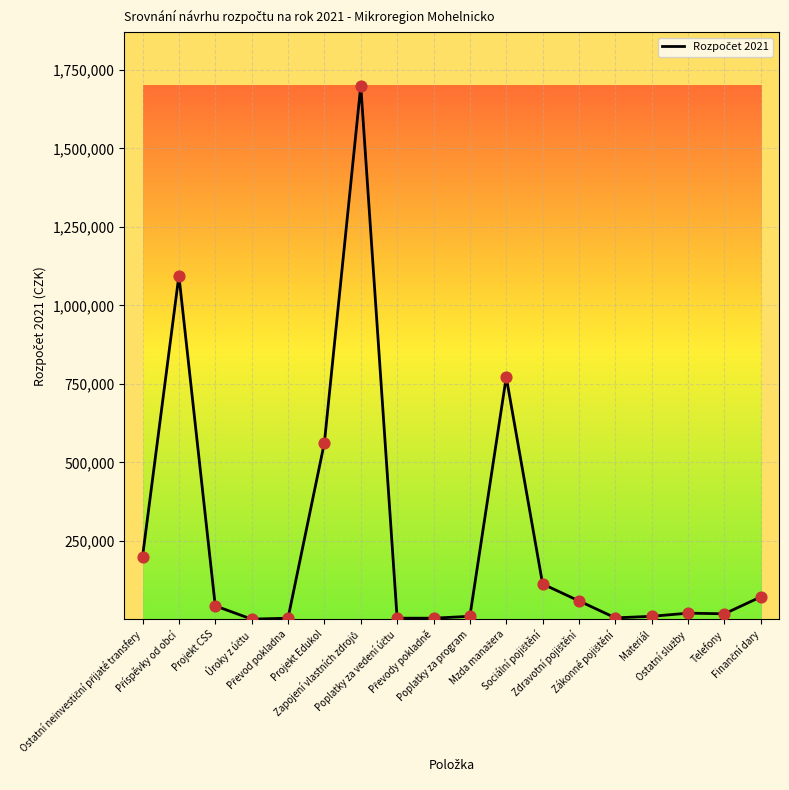

What is the change in value from Mzda manažera to Ostatní služby?

-751921